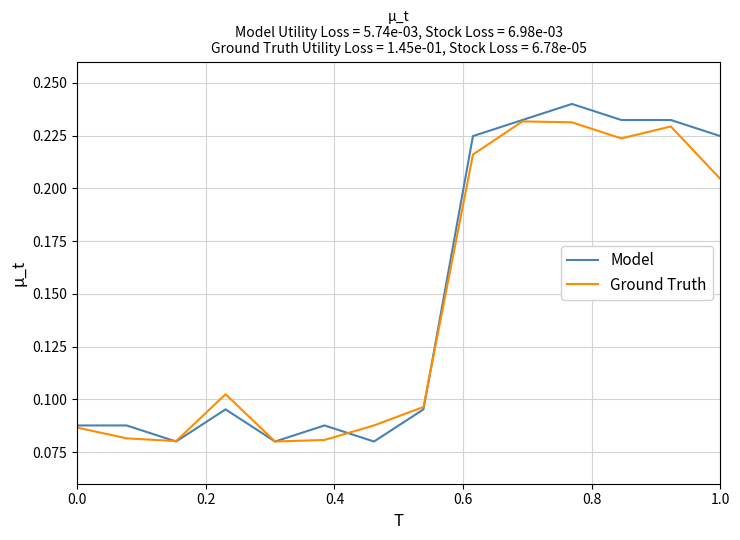

List the series in order of their overall mean, highest first.

Model, Ground Truth